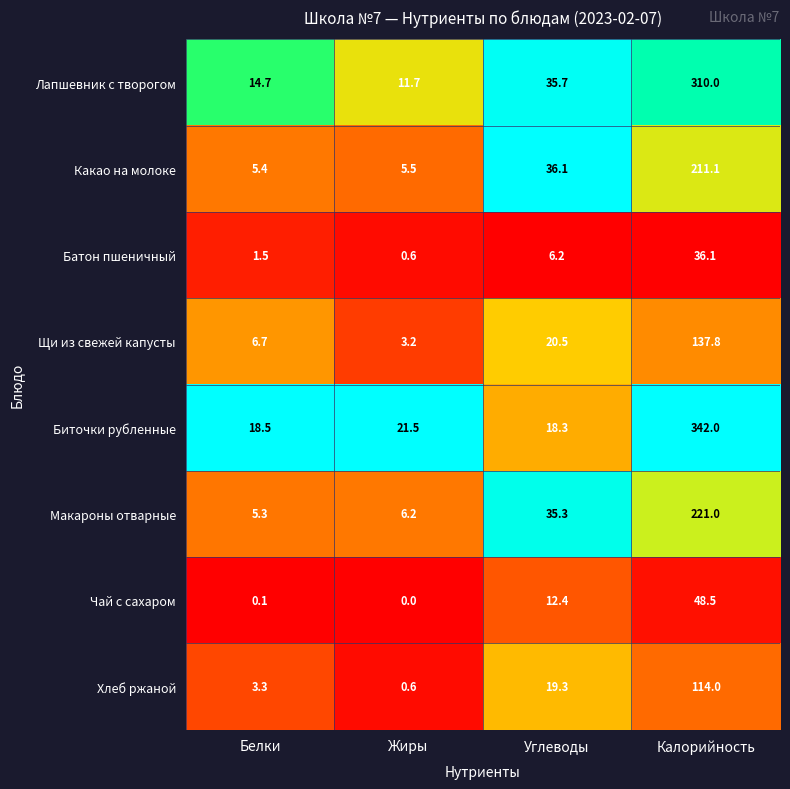

What is the total value across all series at Жиры?

49.3